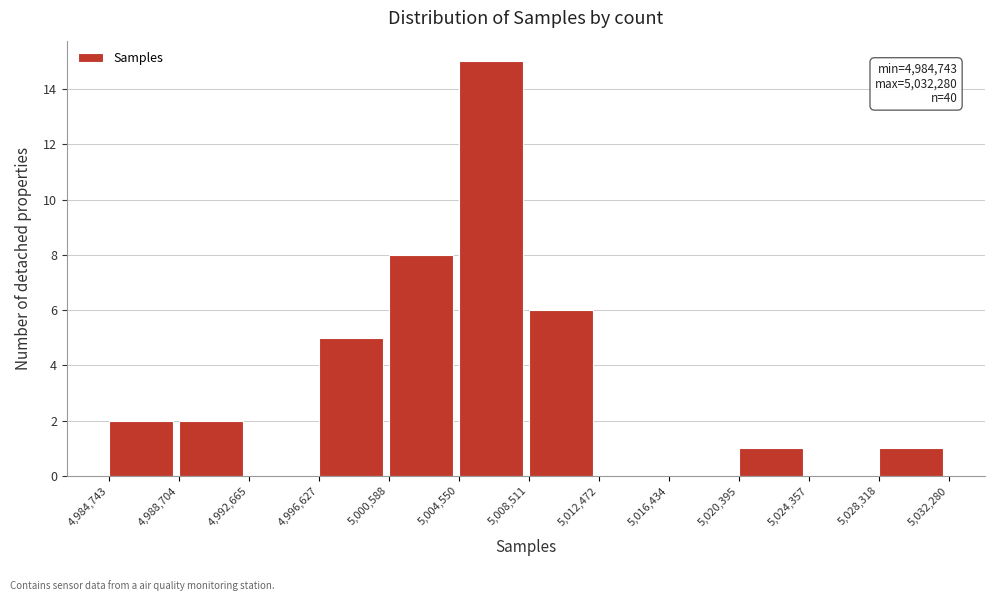

Over which range of the x-axis is the bar tallest?

5,004,550 to 5,008,511